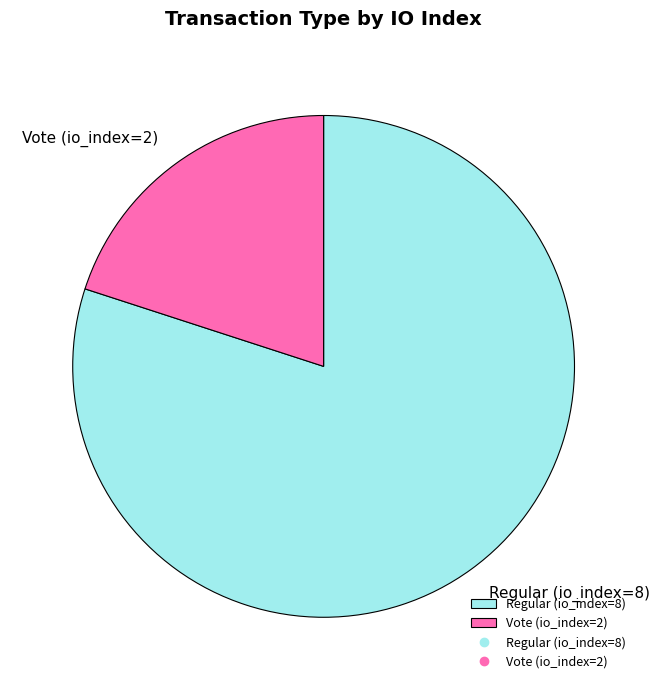

Which category accounts for the majority?

Regular (io_index=8)